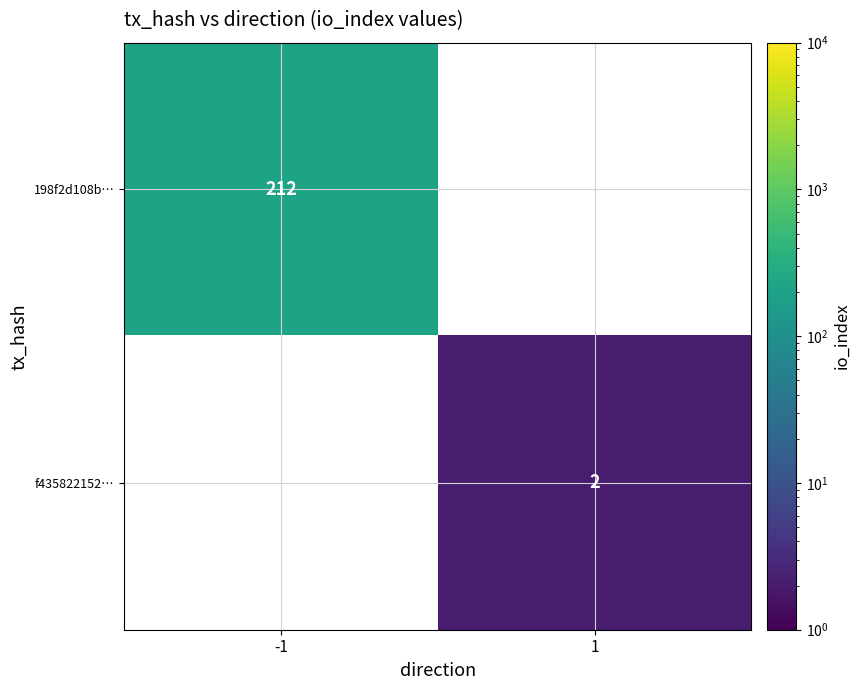

The value of 198f2d108b… at -1 is 212. True or false?

True